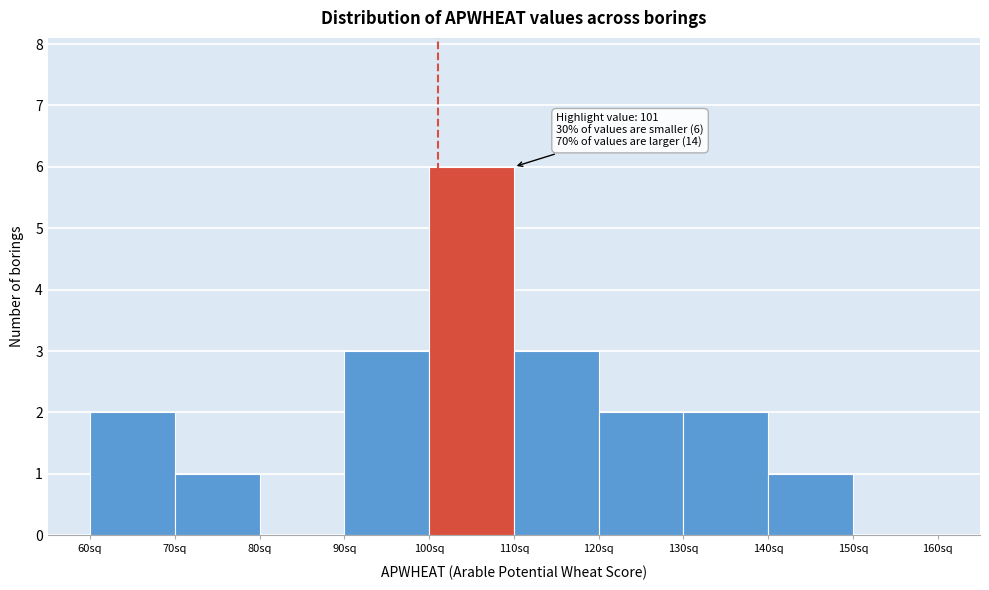

Which range on the x-axis has the tallest bar?

100 to 110